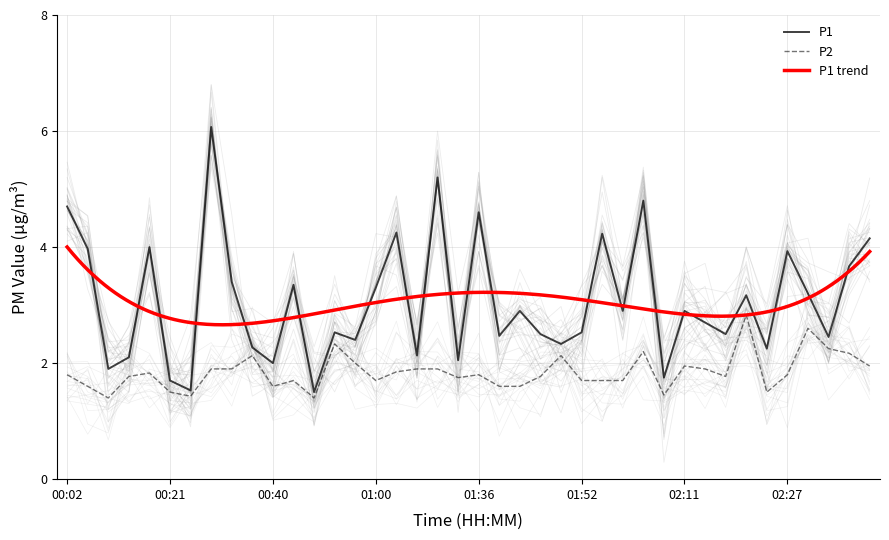

List the series in order of their peak value, highest first.

P1, P2